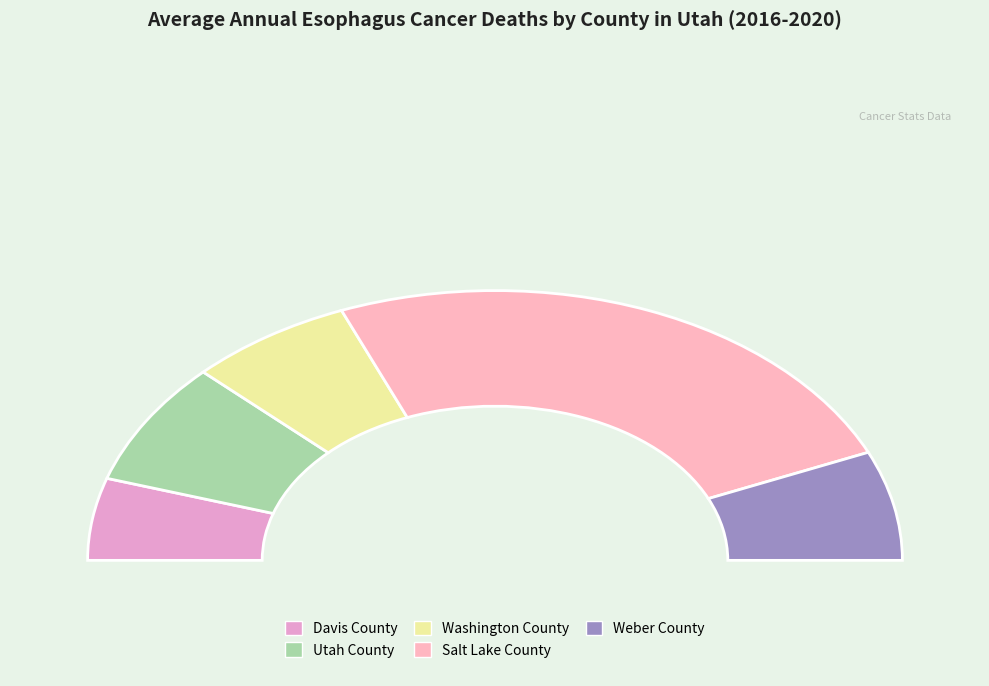

Which category has the smallest portion of the pie?

Davis County